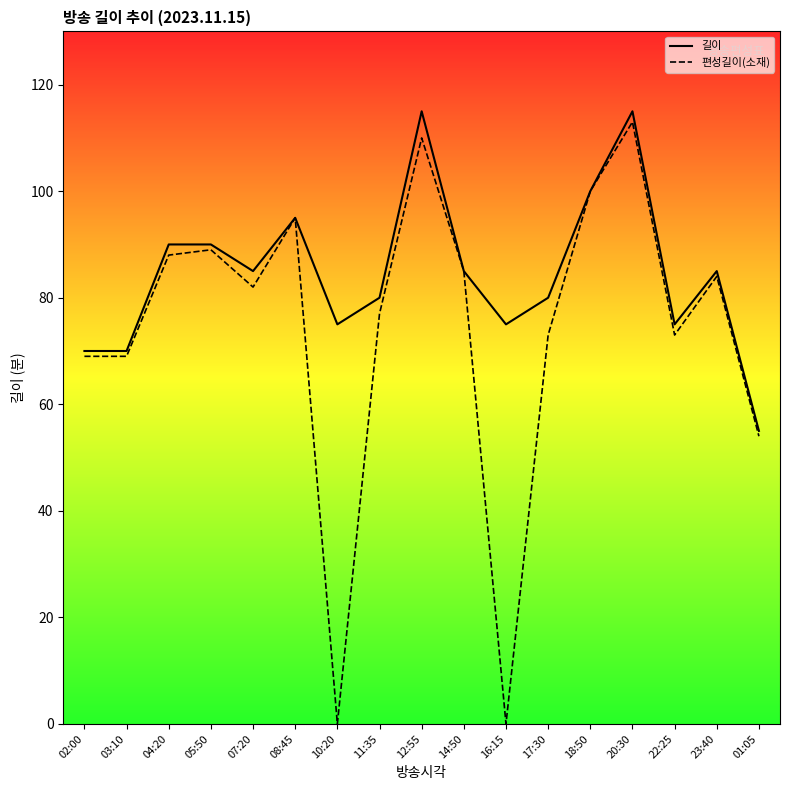

What is the maximum value shown in the chart?

115